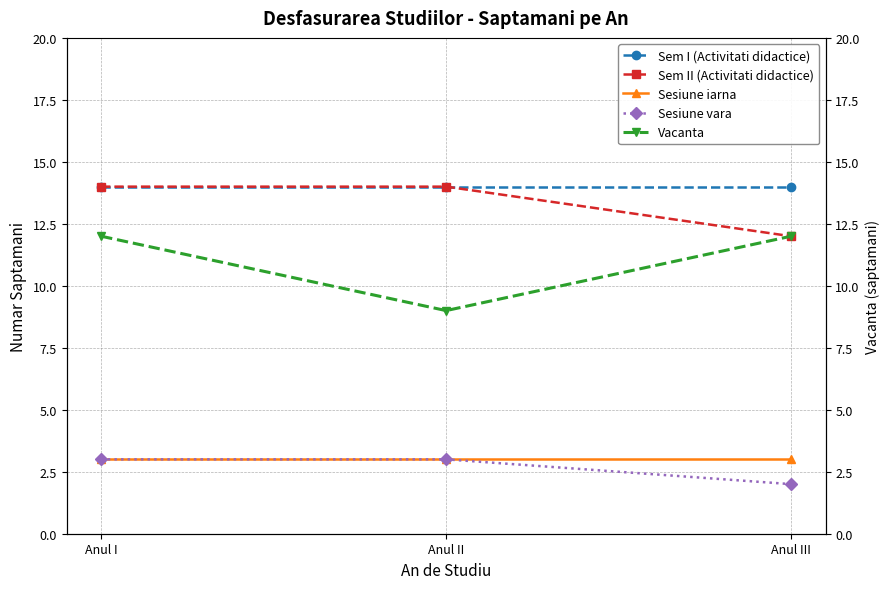

What is the label of the 2nd point from the right?

Anul II